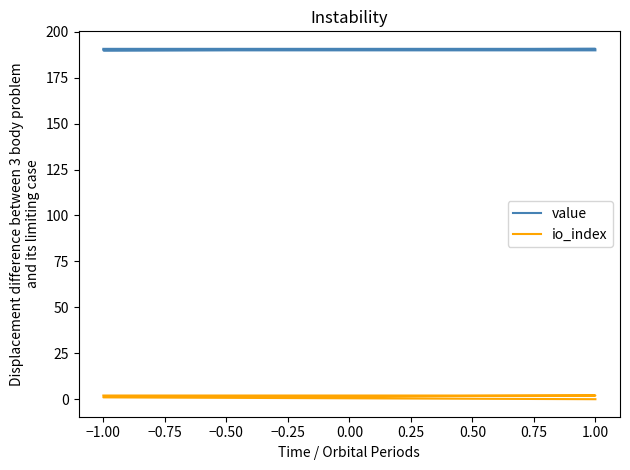

What is the sum of the io_index values at −1.00 and −0.50?

2.0